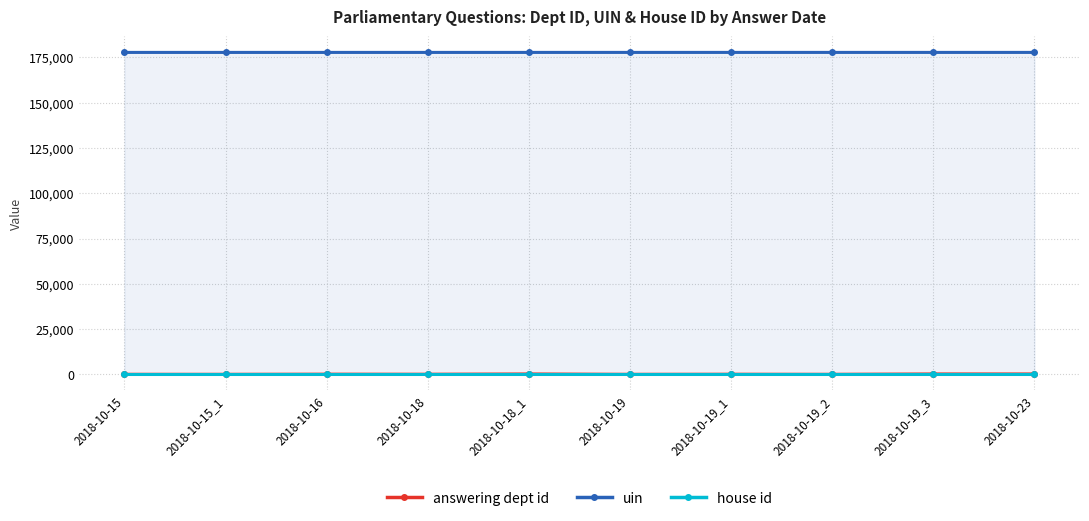

At which label does house id reach its peak?

2018-10-15